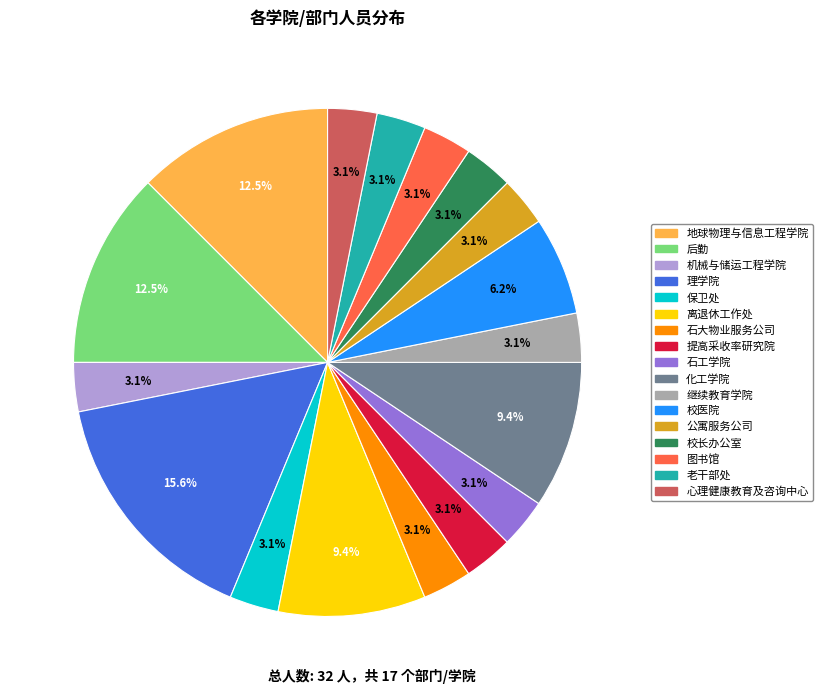

Combined, do 地球物理与信息工程学院 and 石大物业服务公司 account for over 50%?

No